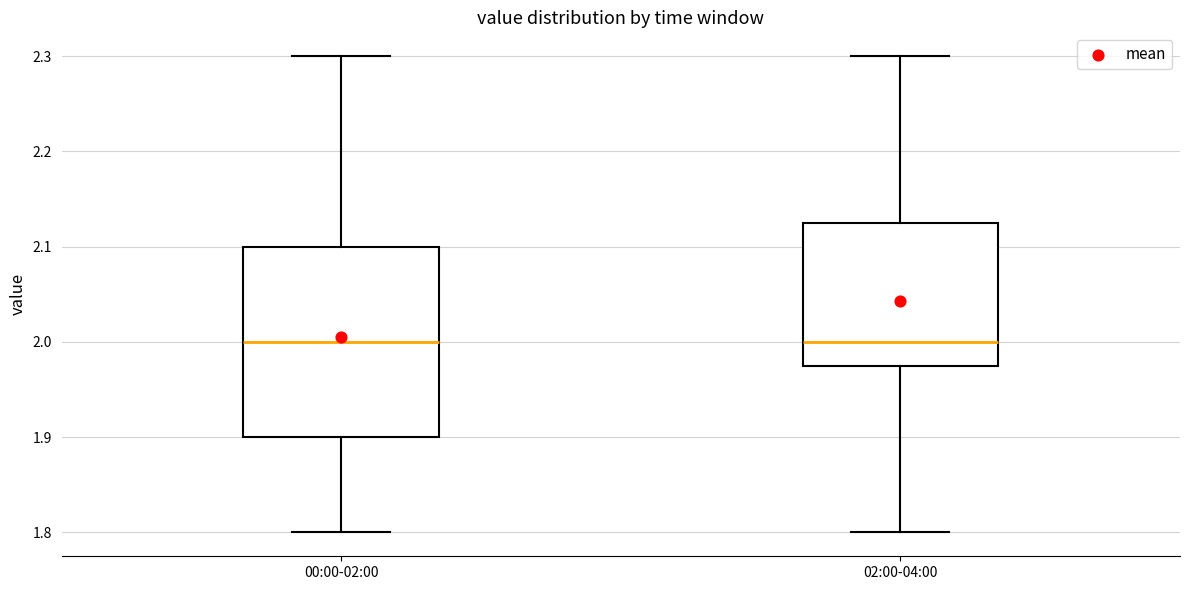

Reading left to right, read every box against the y-axis: the position of its median line, the range the box covers, and the ends of its whiskers. The values are not printed on the chart, so give them approximately, as read against the axis.

00:00-02:00: median 2.00, box 1.90 to 2.10, whiskers 1.80 to 2.30
02:00-04:00: median 2.00, box 1.98 to 2.13, whiskers 1.80 to 2.30